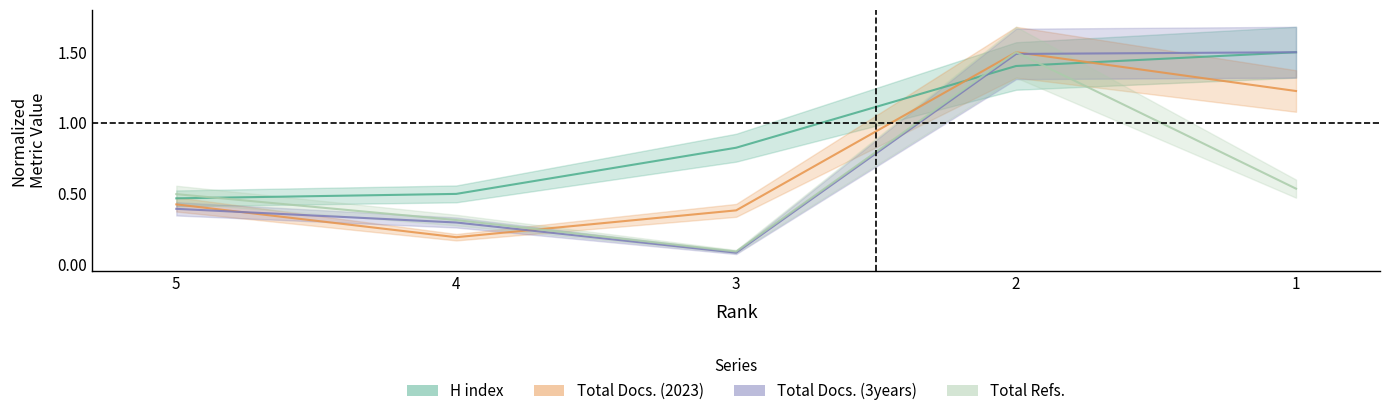

Which series ends up on top after the final intersection of Total Refs. and Total Docs. (2023)?

Total Docs. (2023)